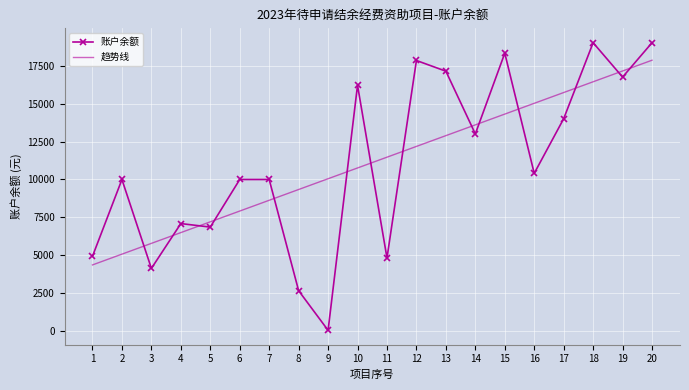

True or false: 账户余额 has a value of 10000.0 at 2.

True